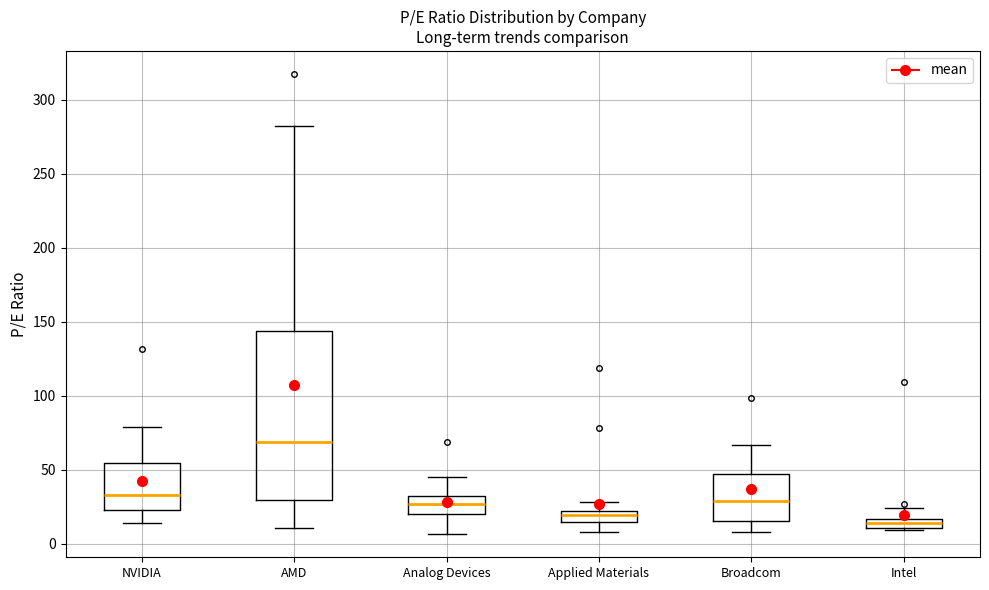

Which box has the lowest median line?

Intel